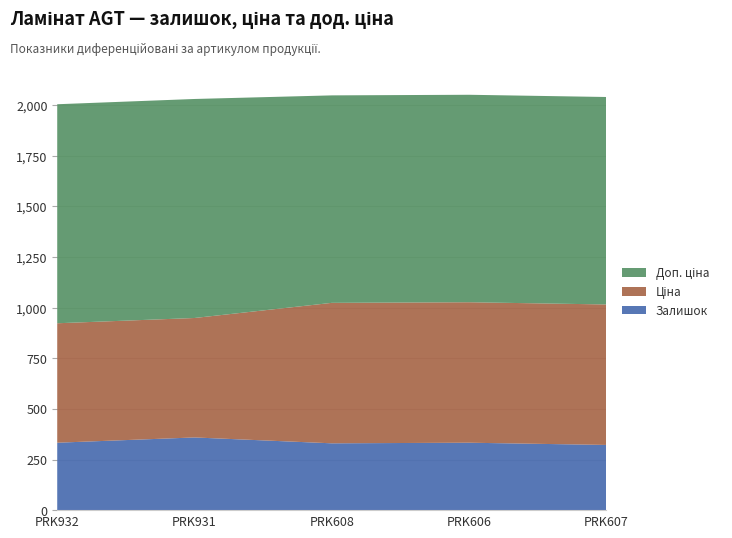

Reading left to right, list all the values displayed in this chart.

Залишок: PRK932=333.0	PRK931=359.0	PRK608=330.0	PRK606=333.0	PRK607=322.0
Ціна: PRK932=589.9	PRK931=589.9	PRK608=693.7	PRK606=693.7	PRK607=693.7
Доп. ціна: PRK932=1081.7	PRK931=1081.7	PRK608=1024.6	PRK606=1024.6	PRK607=1024.6